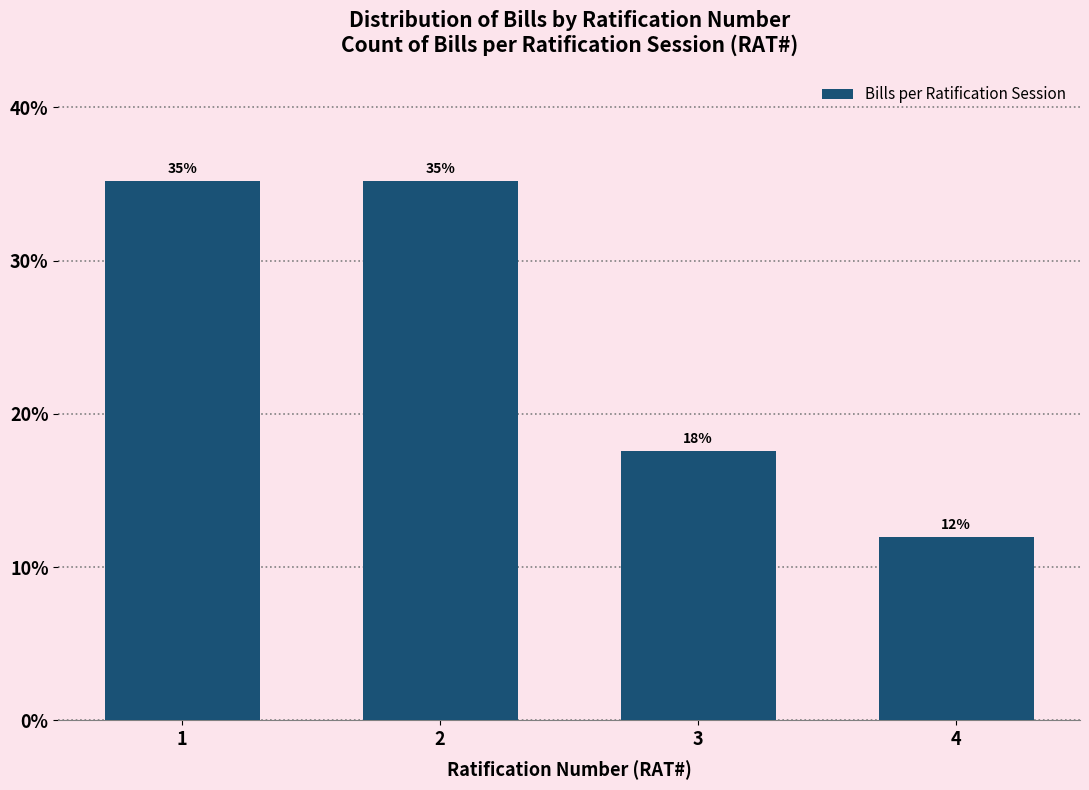

Are the bars horizontal?

No